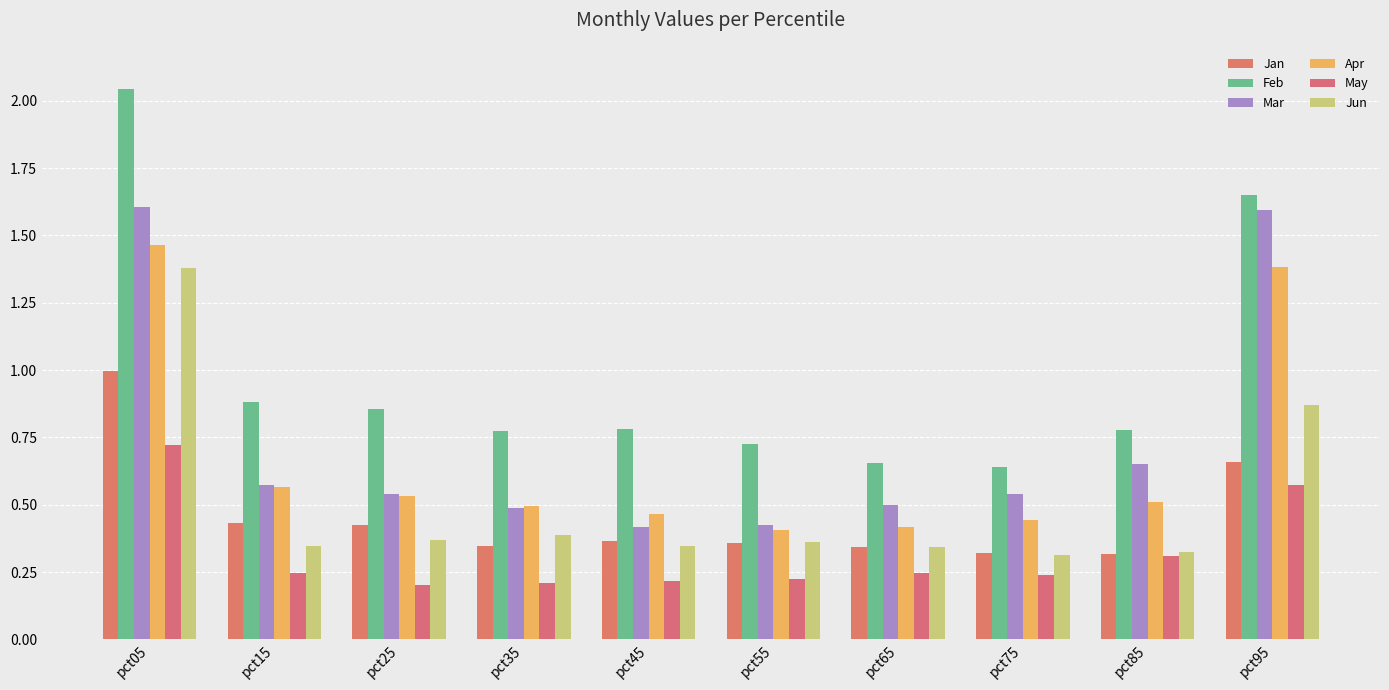

What is the value of the Apr bar at the 6th from the left?

0.4